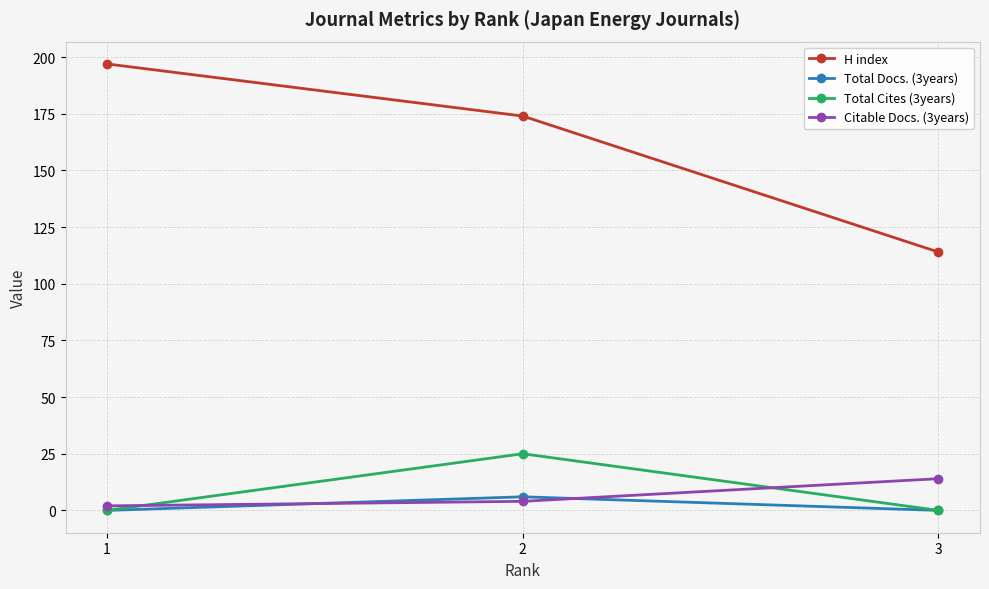

What is the maximum value shown in the chart?

197